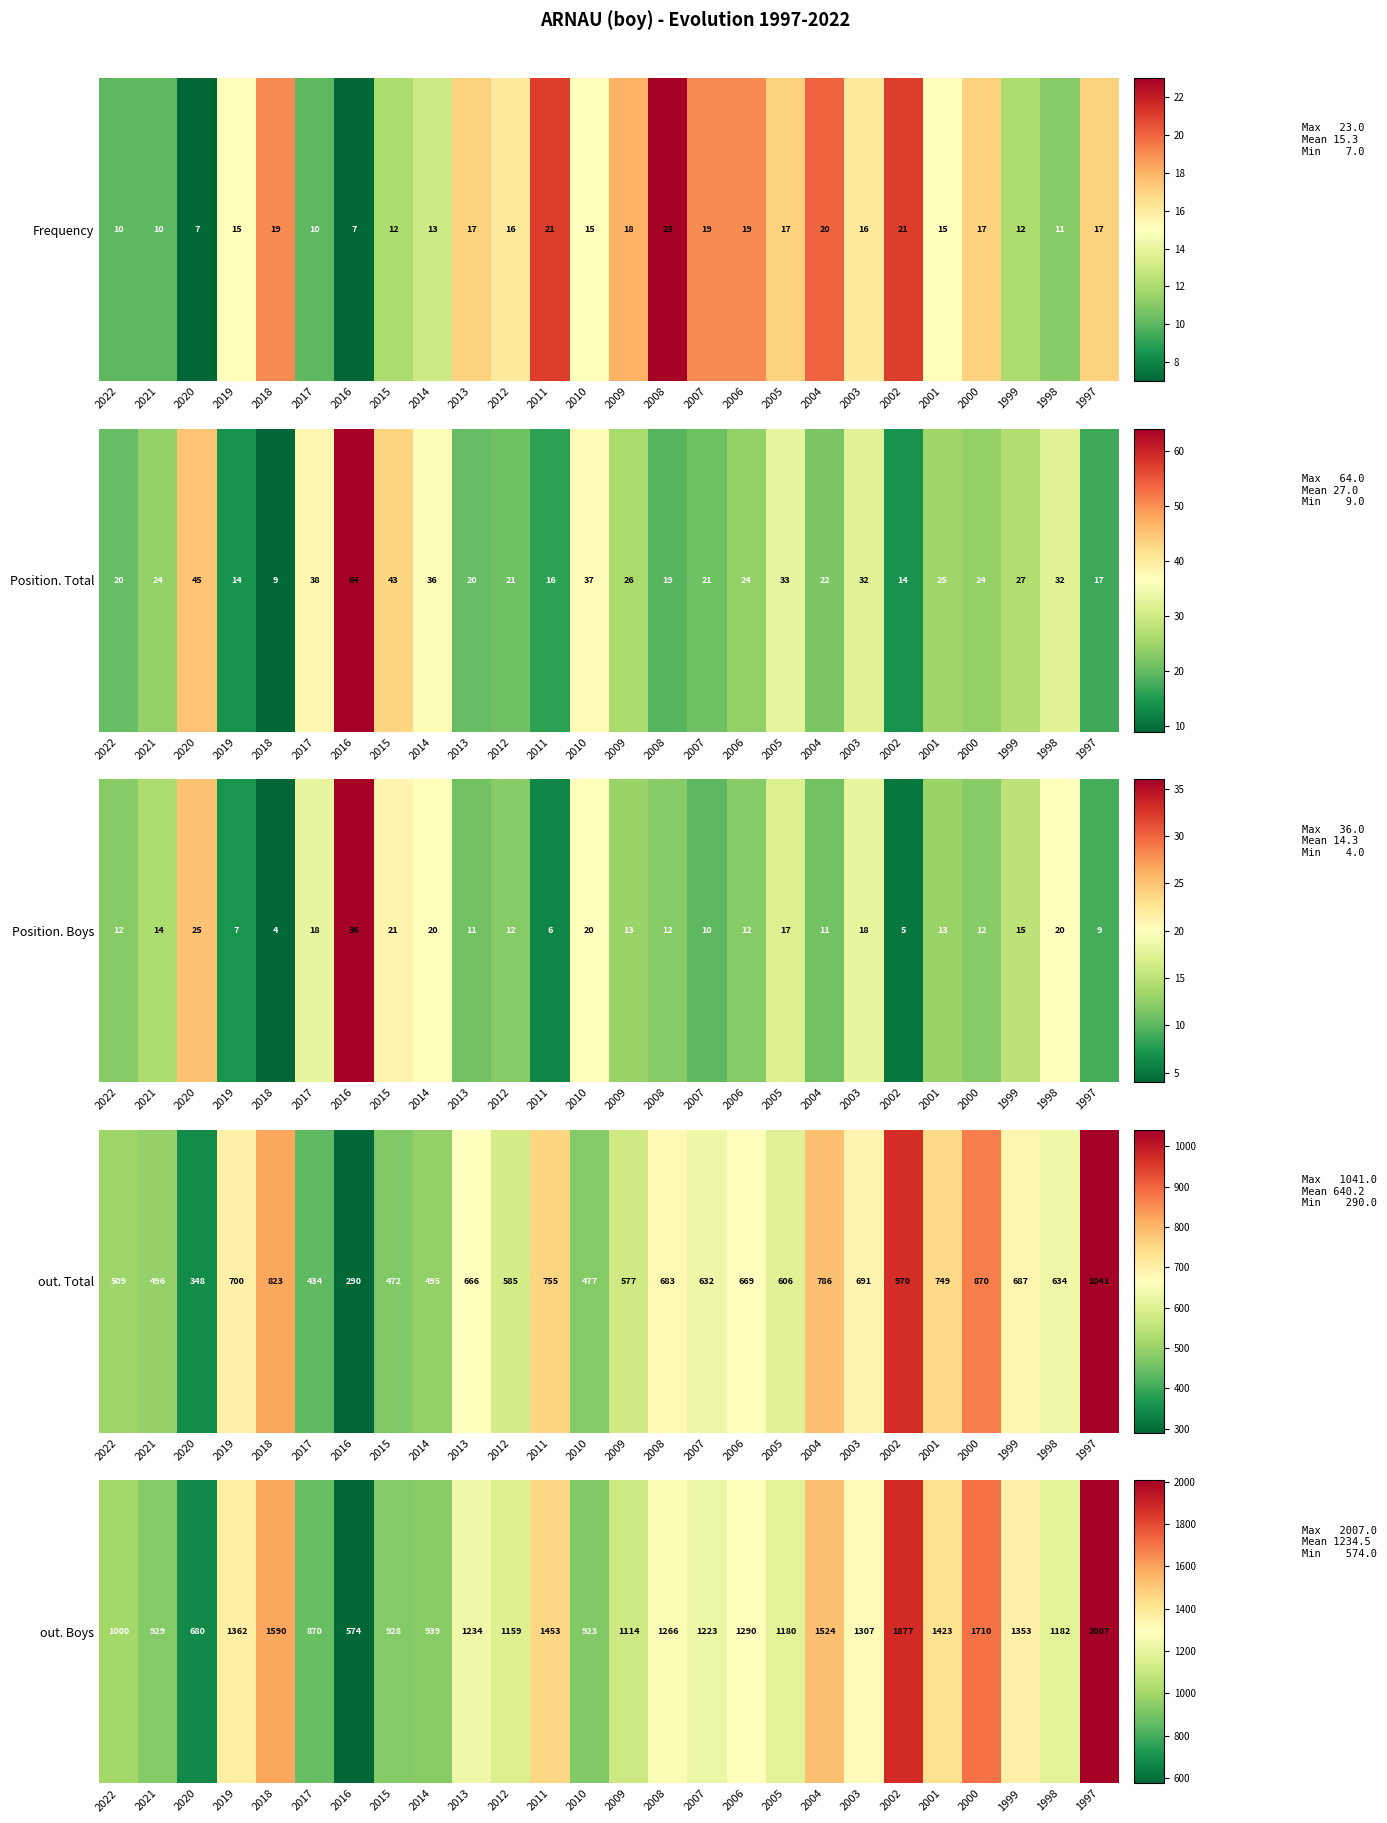

What is the sum of the values at 2005 and 2012?

2339